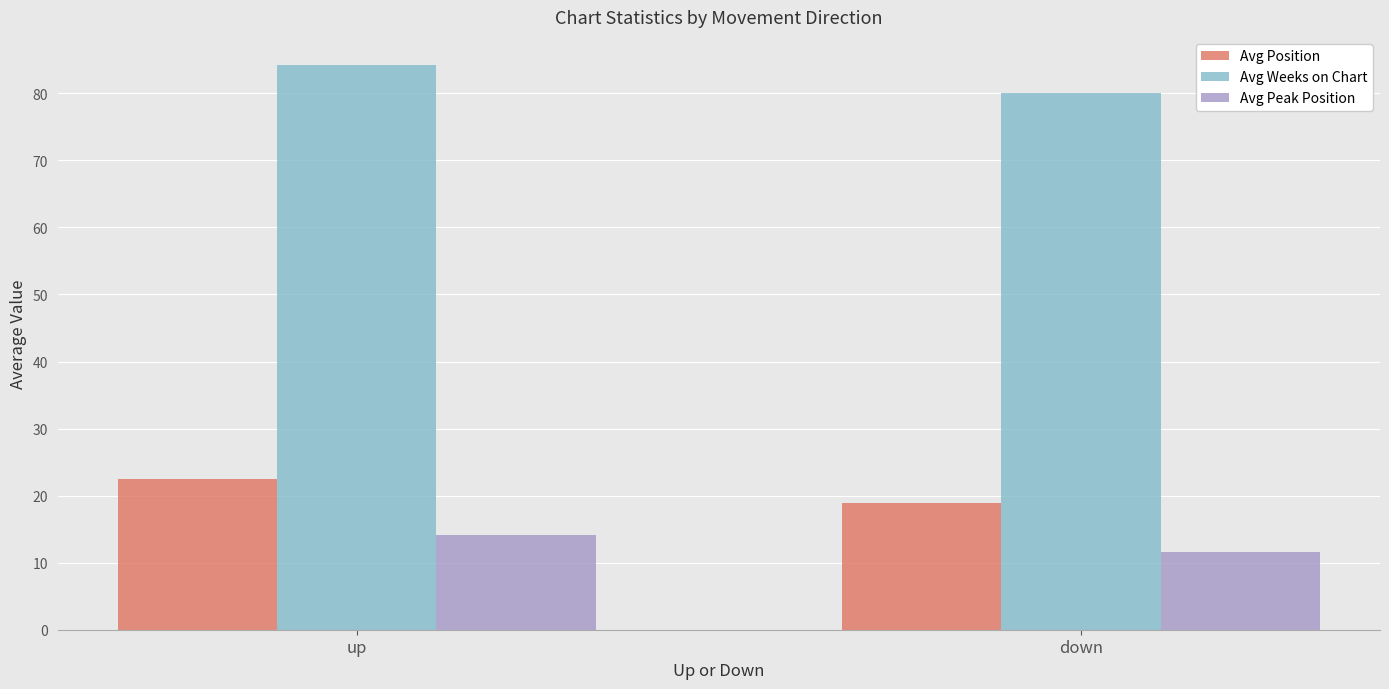

Is it true that Avg Position equals 13.3 at up?

False